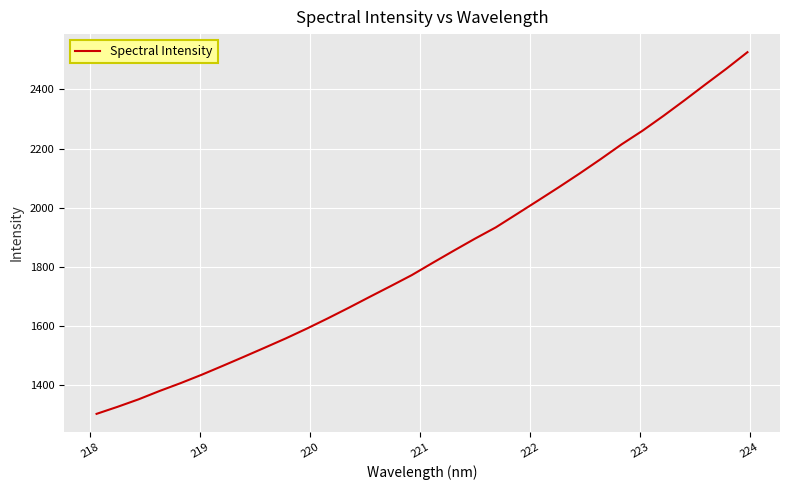

How many lines are shown in the chart?

1